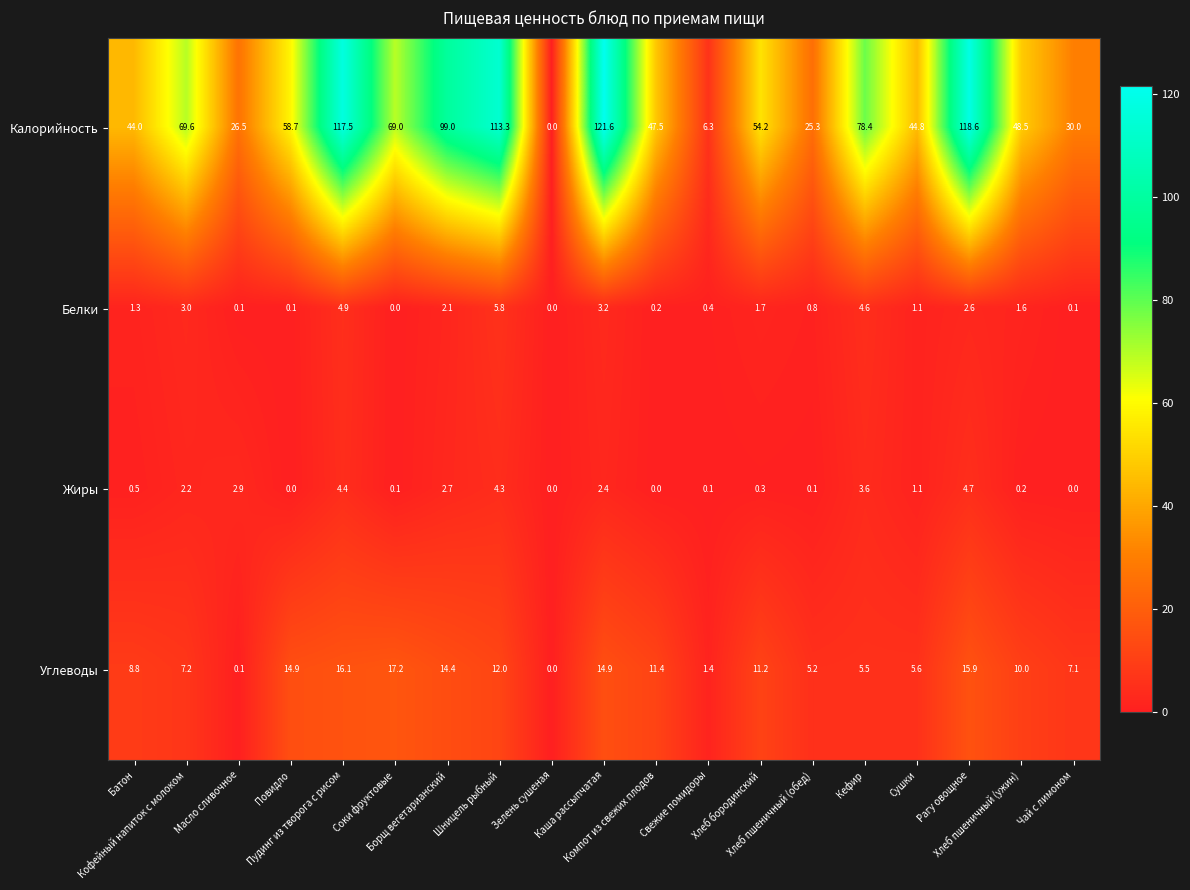

Which series has the largest total across all categories?

Калорийность